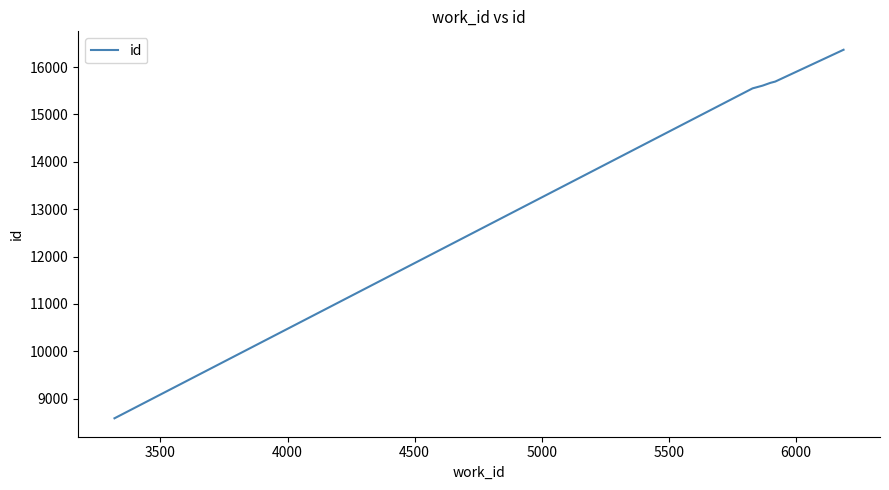

What is the maximum value shown in the chart?

16366